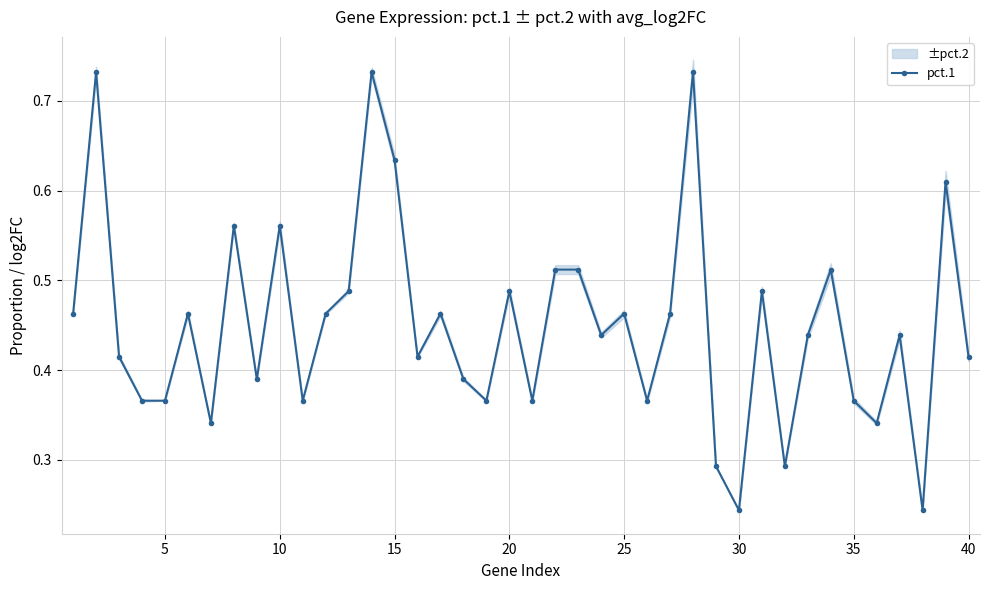

What is the value of the 34th point from the left?

0.5